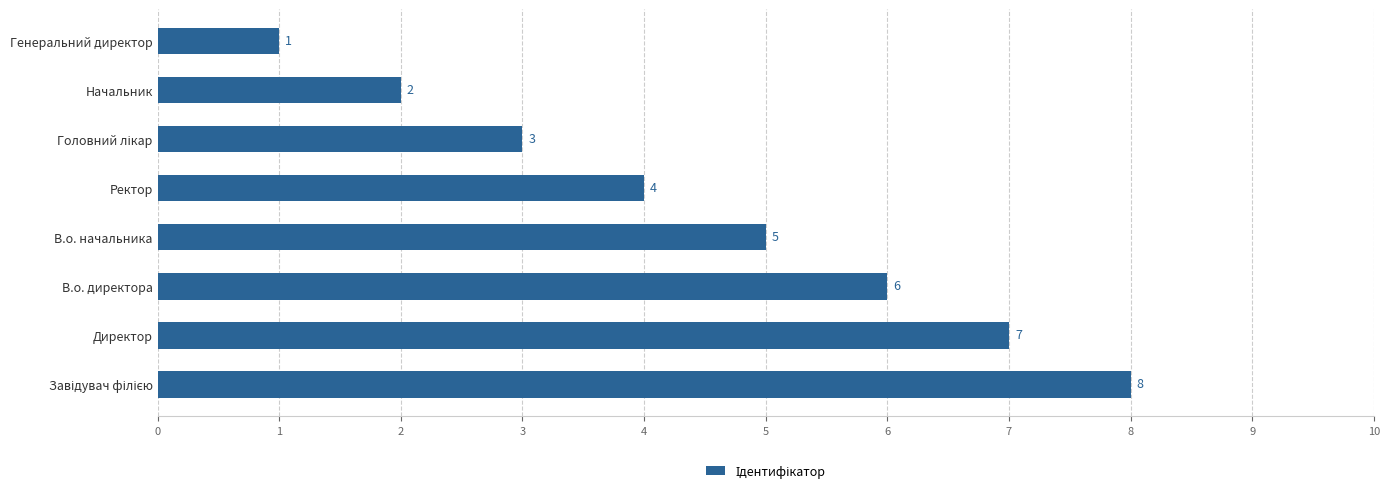

How many bars are there in total?

8